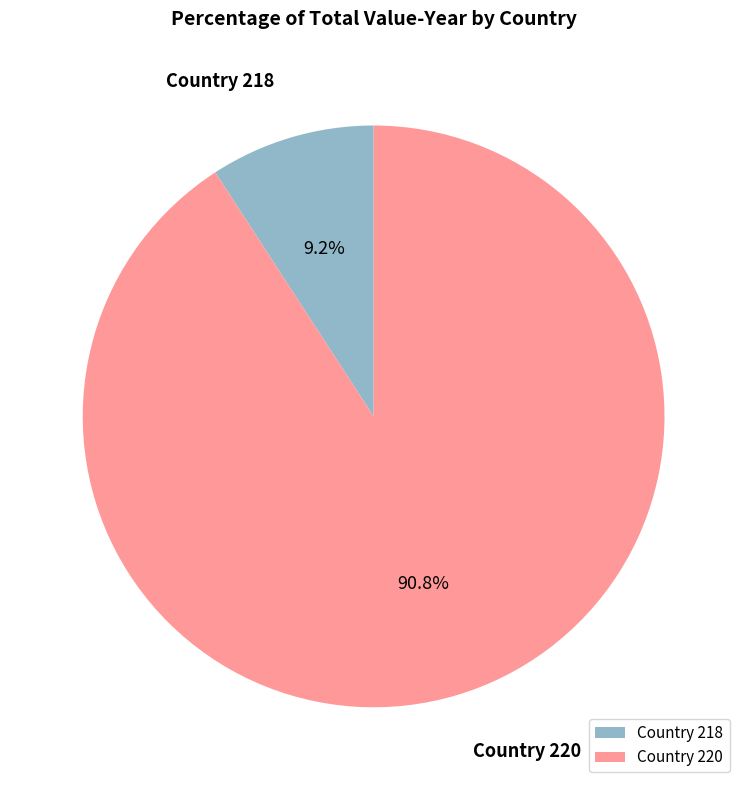

Rank the categories by value from highest to lowest.

Country 220, Country 218